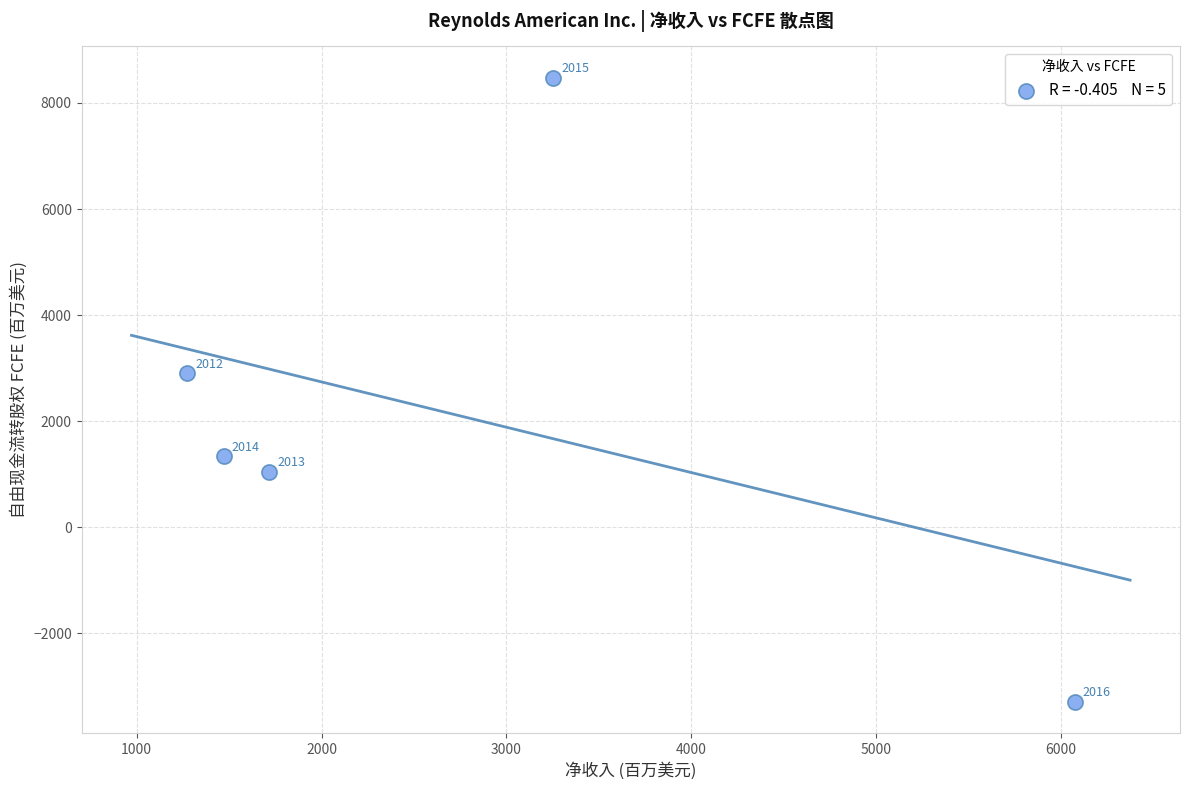

What is the average Y value?

2094